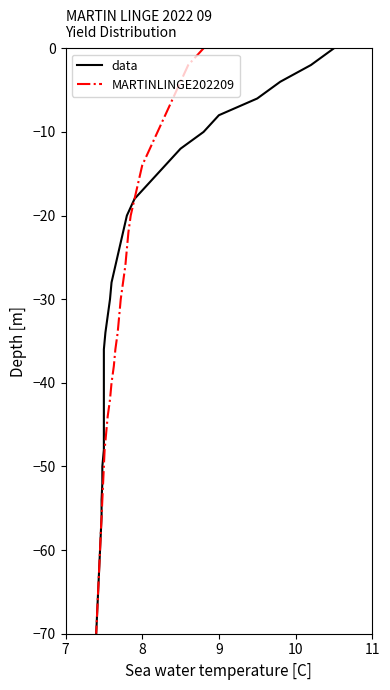

How many distinct data groups are displayed?

2